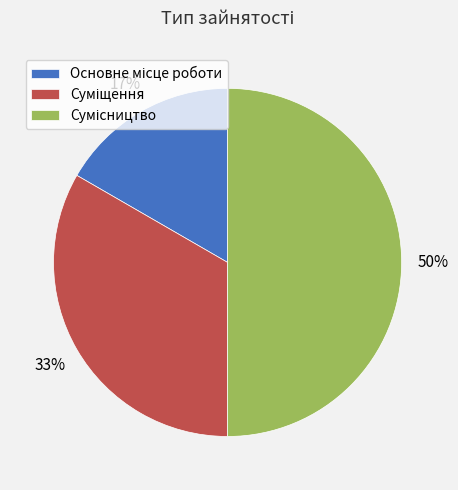

How many segments does this pie chart have?

3